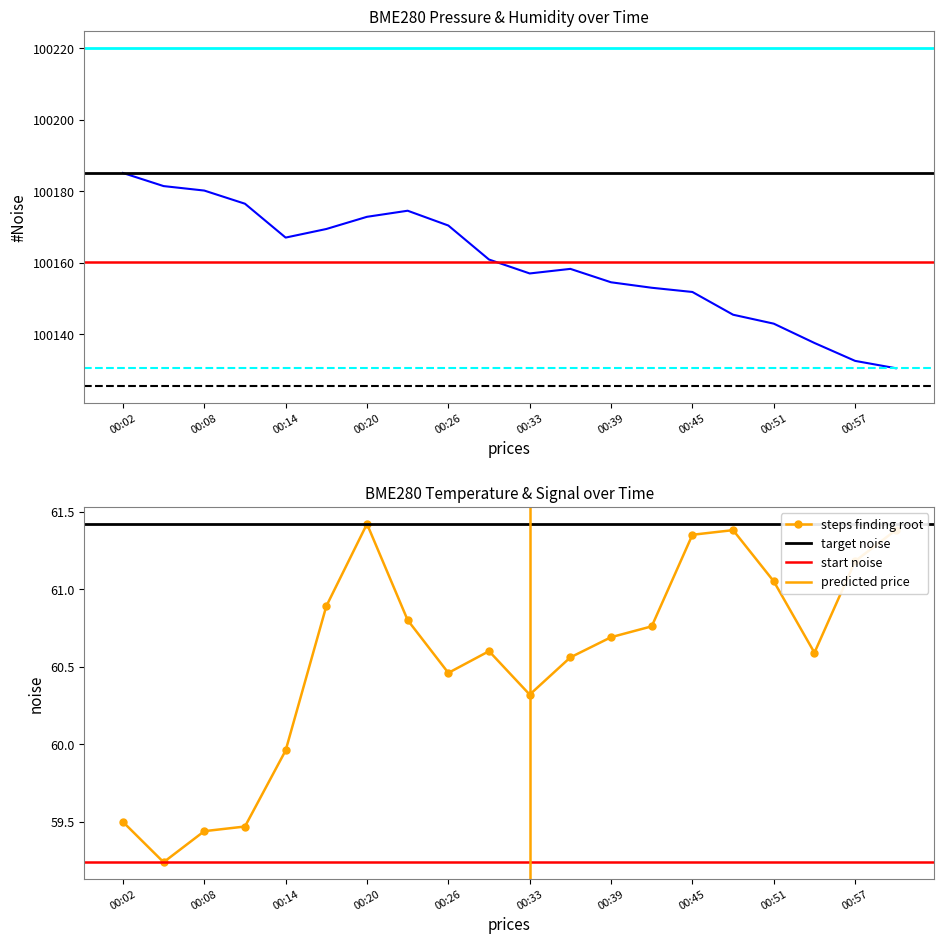

What is the difference between the highest and lowest values at 00:42?

100092.3